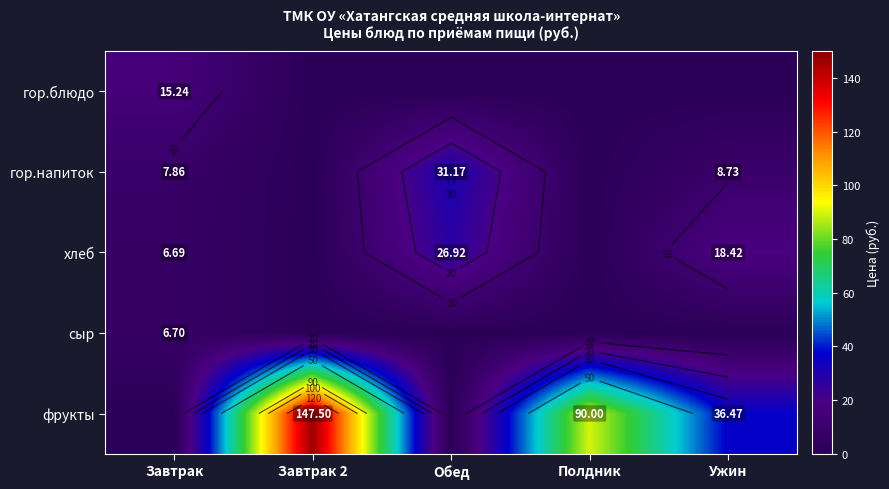

What is the difference between the maximum and minimum values in the гор.блюдо series?

15.2